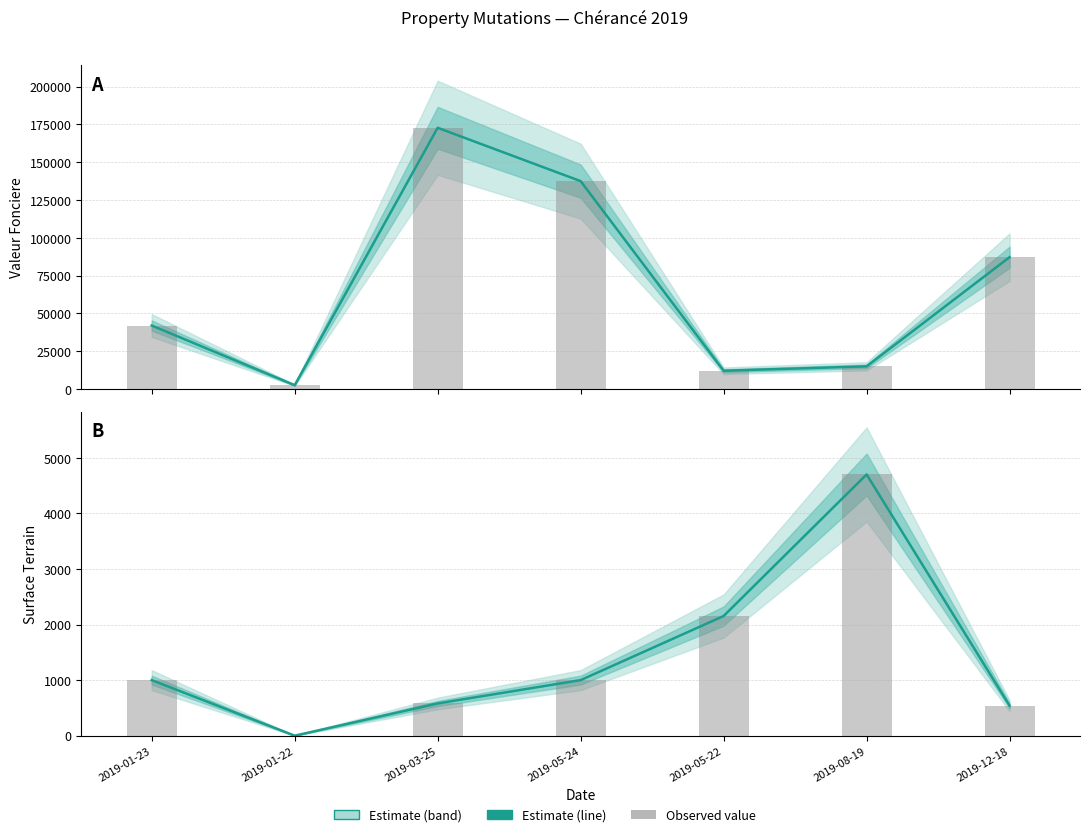

Where does the surface_terrain series first go above 1000?

2019-05-22